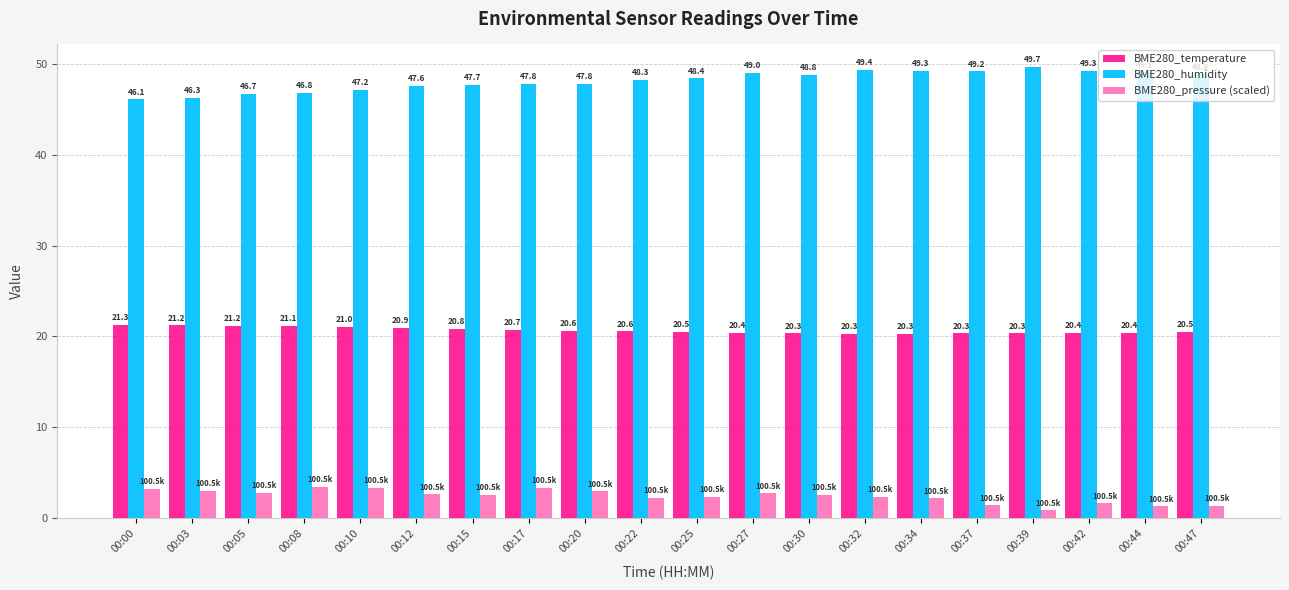

What is the difference between the BME280_temperature values at 00:12 and 00:17?

0.2